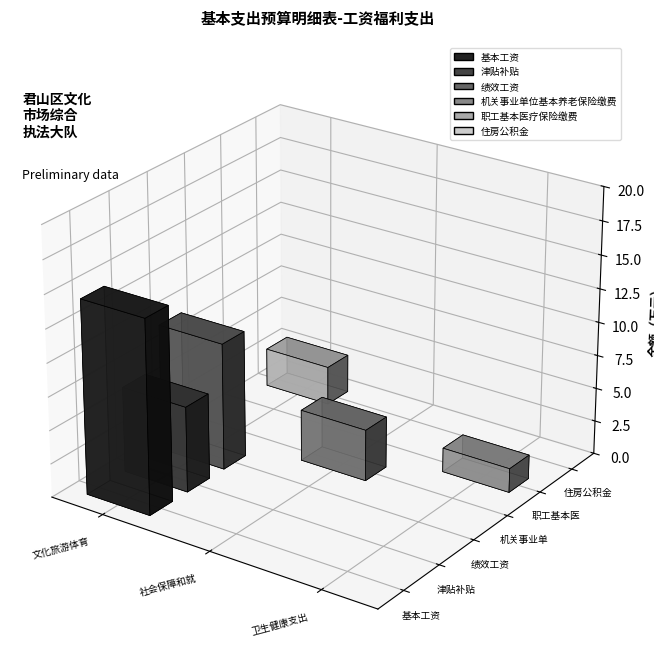

What is the label of the 3rd bar from the left?

卫生健康支出